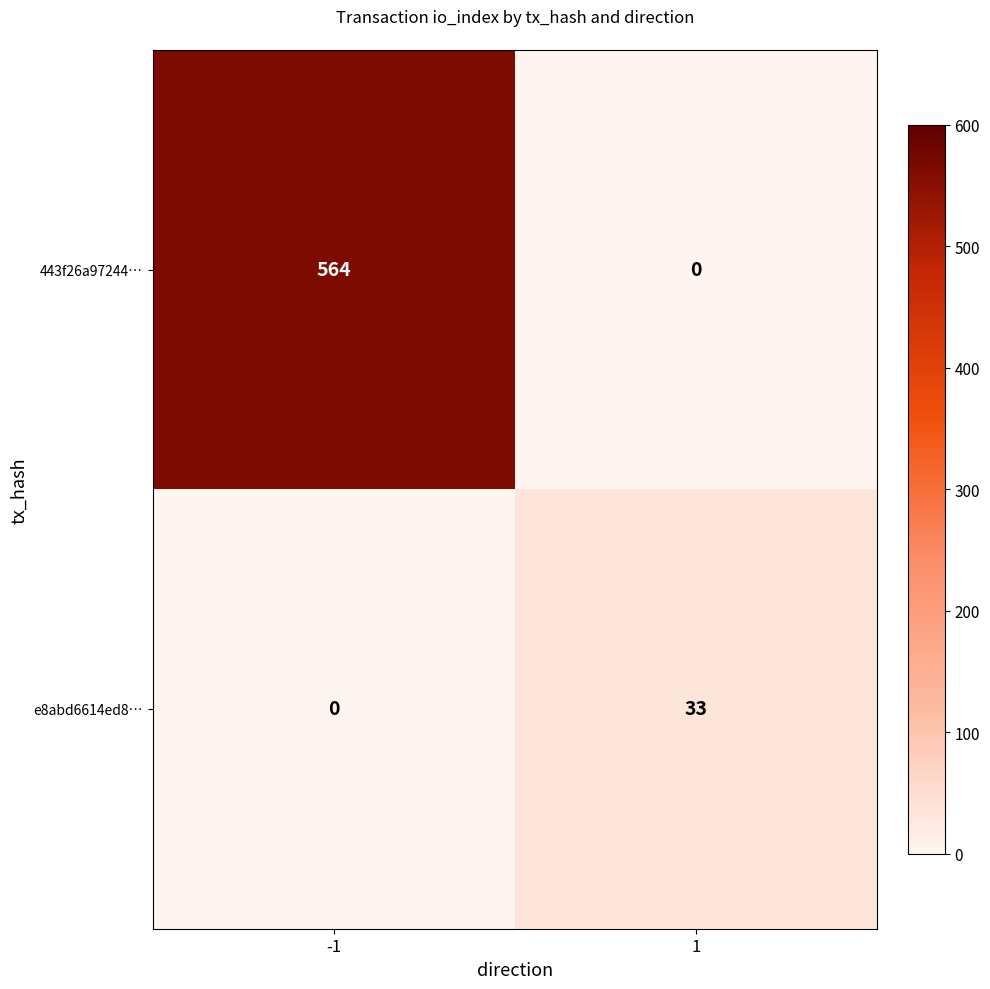

Is it true that e8abd6614ed8… equals 19 at -1?

False